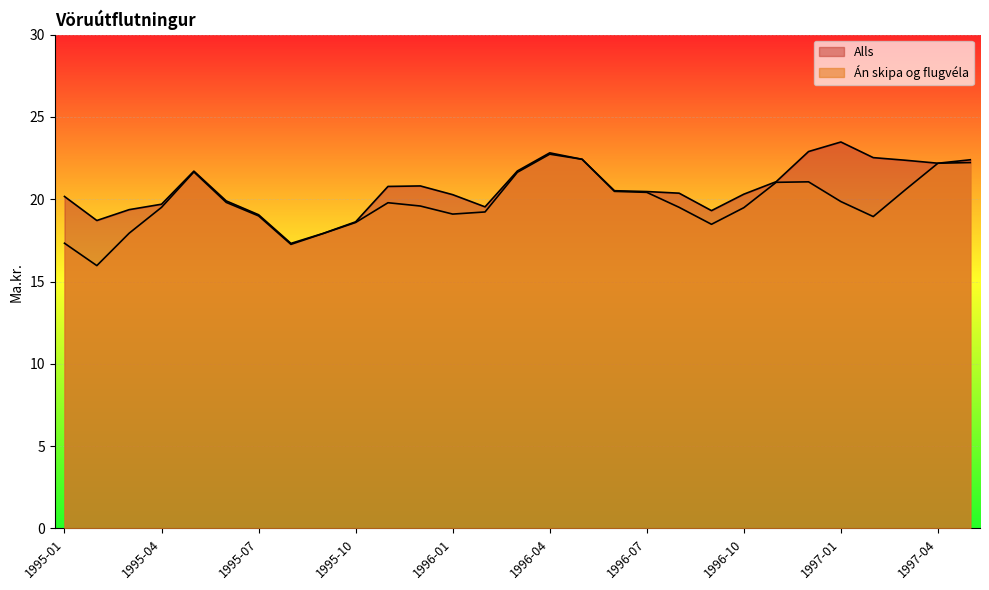

True or false: Alls and Án skipa og flugvéla cross at least once.

False